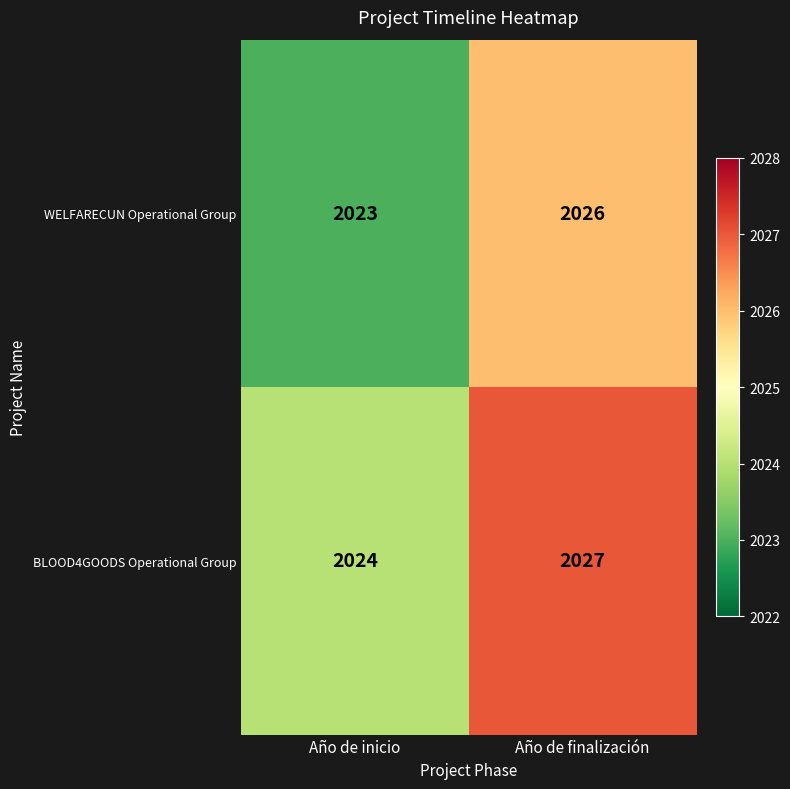

Which series has the largest total across all categories?

BLOOD4GOODS Operational Group